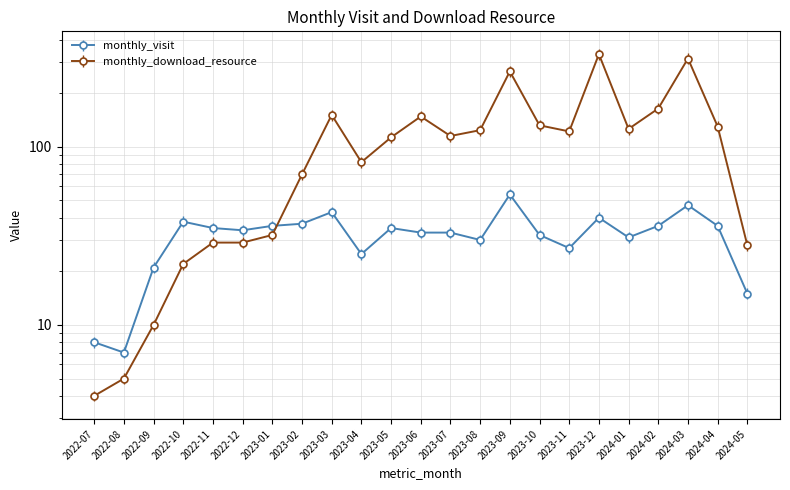

How many intersections are there between monthly_download_resource and monthly_visit?

1